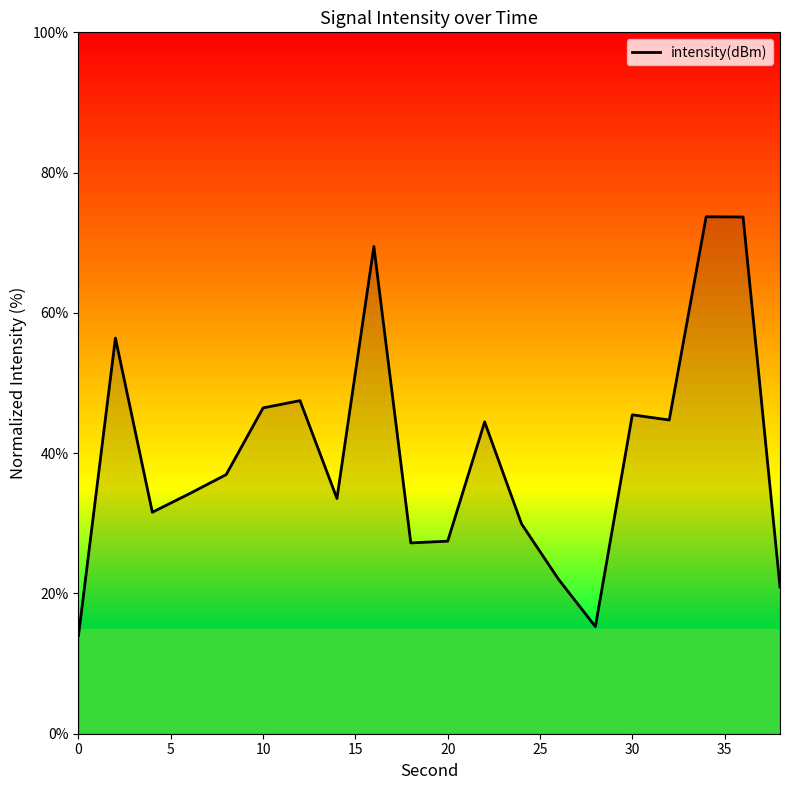

What is the smallest value displayed?

14.0